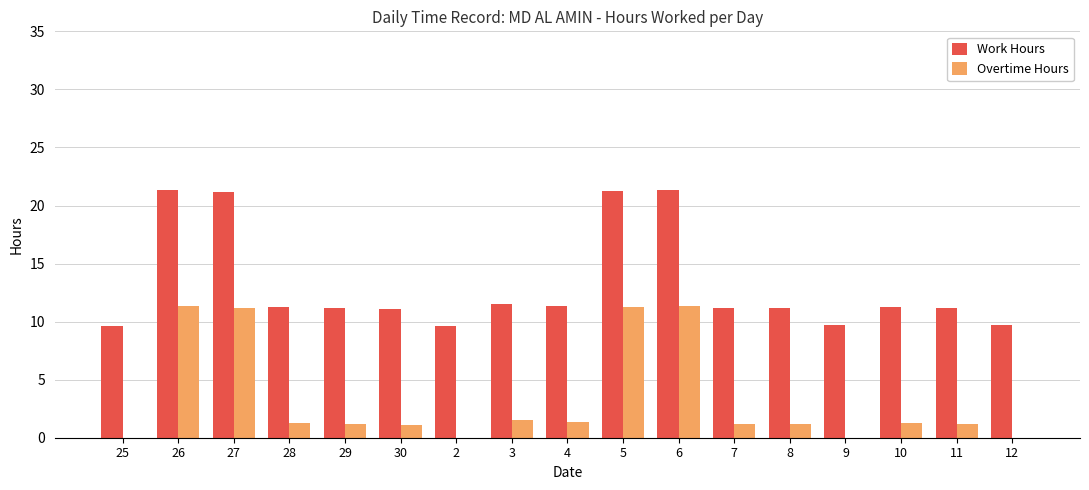

Which series has the largest total across all categories?

Work Hours